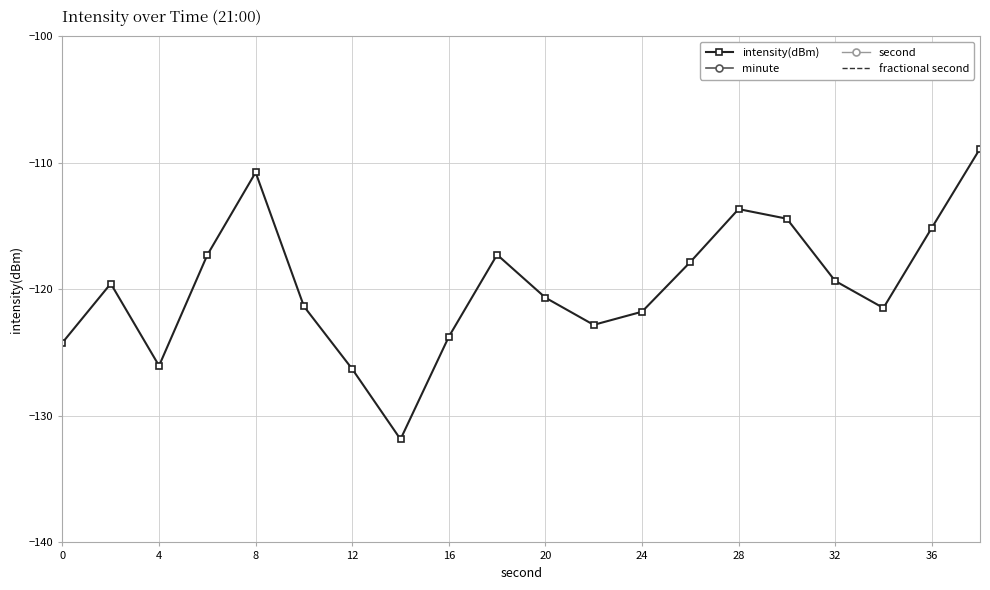

In intensity(dBm), how many points are lower than both neighbors (excluding endpoints)?

4